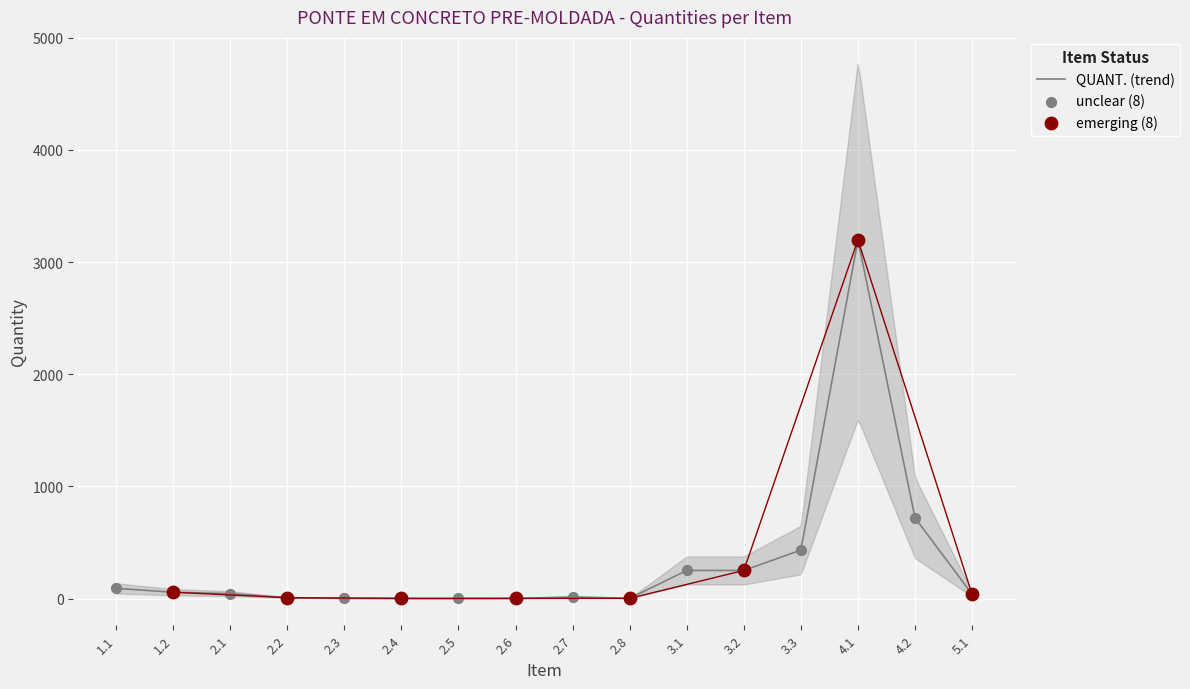

What is the highest value of the QUANT. (trend) series?

3179.0